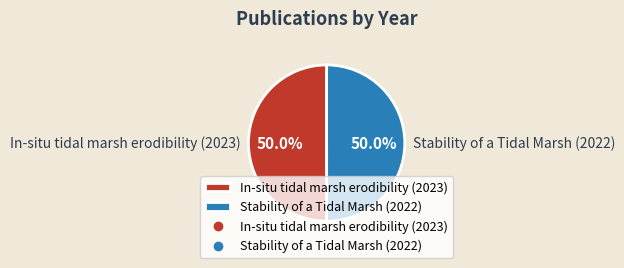

True or false: In-situ tidal marsh erodibility (2023) accounts for 40% of the total.

False